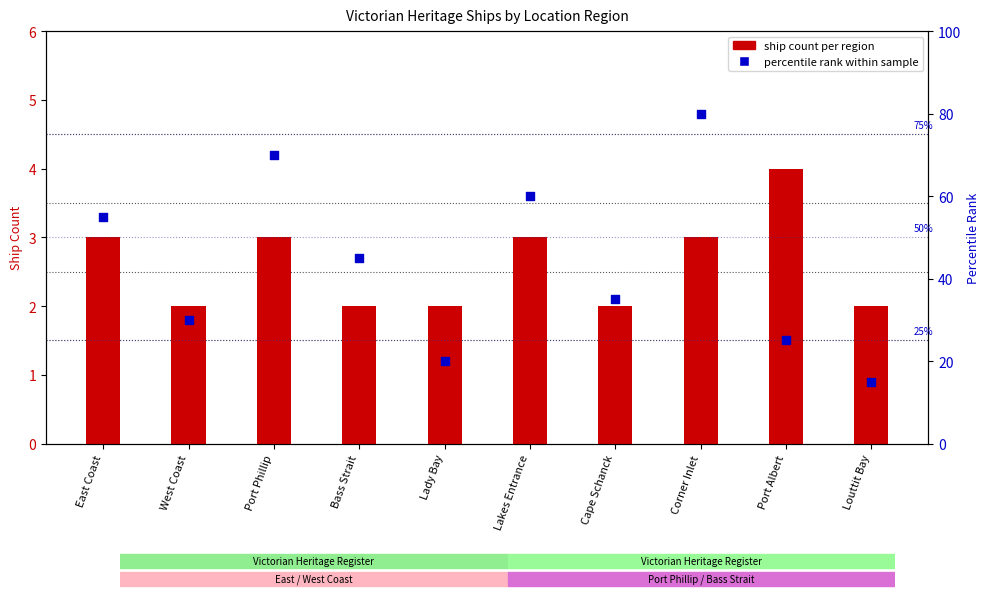

Which series has the widest spread of Y values?

percentile rank within sample